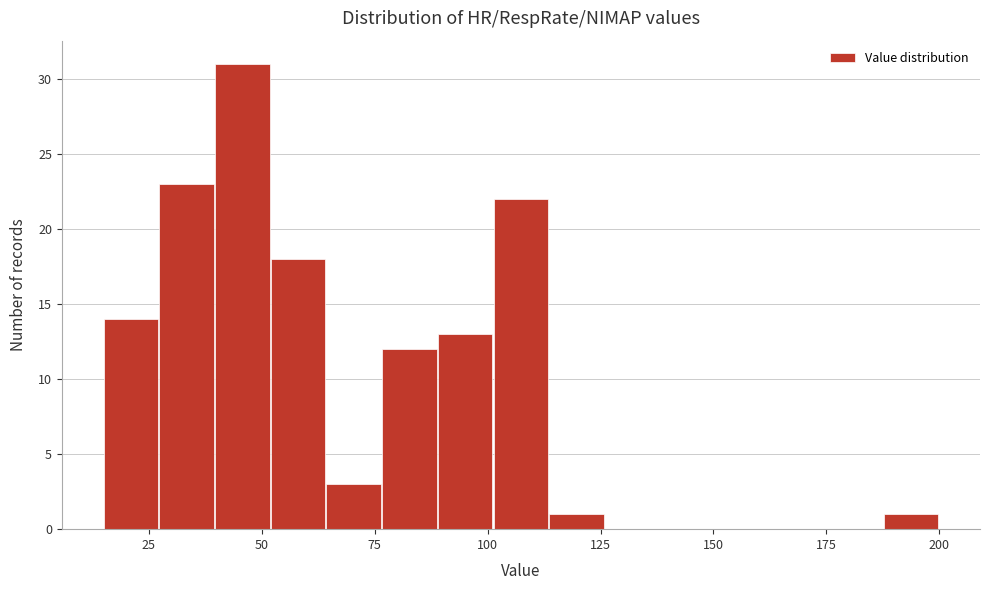

Around what value on the x-axis is the tallest bar? Give the approximate position of its centre, as read against the axis.

45